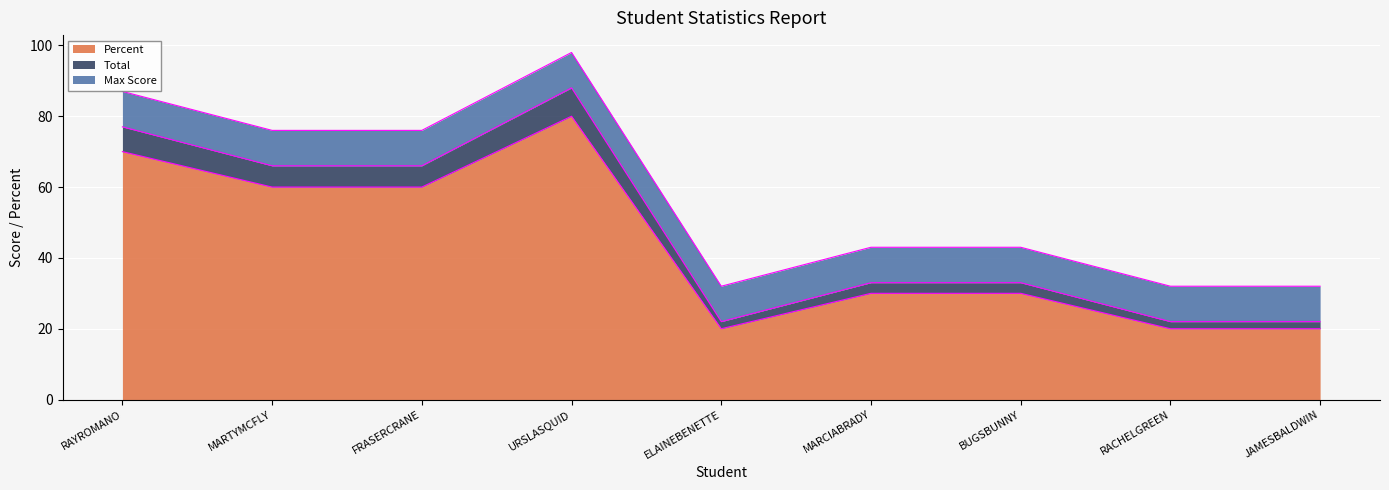

Where does the Percent series first go above 30?

RAYROMANO